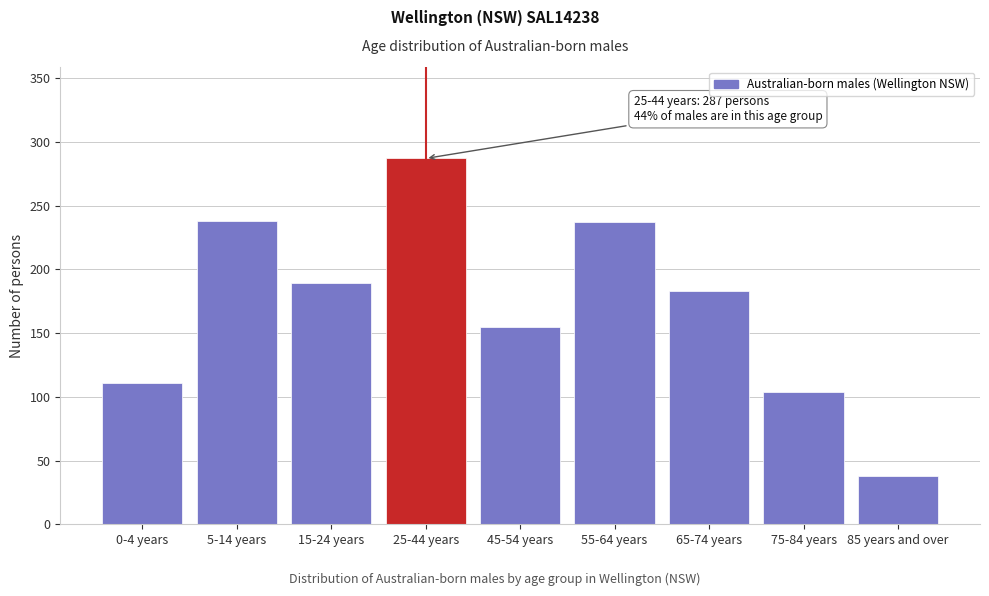

What is the smallest value displayed?

38